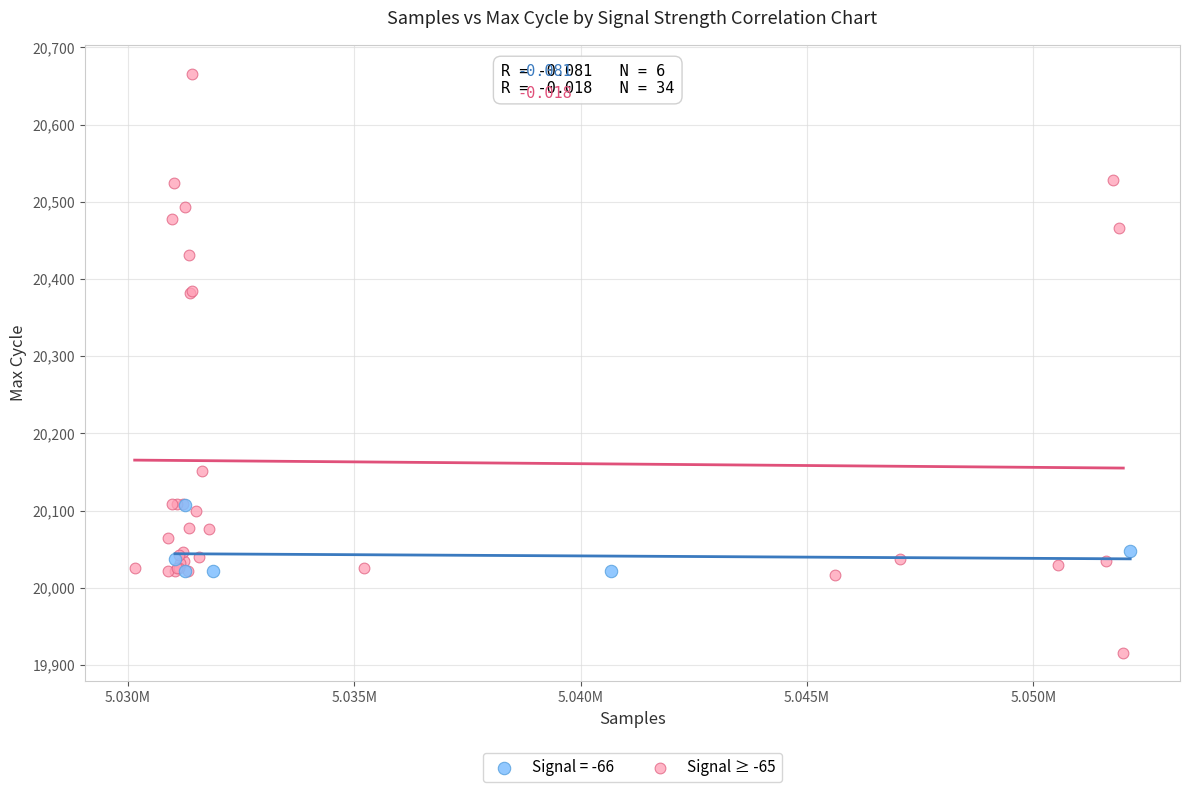

Which series reaches the minimum Y coordinate?

Signal ≥ -65